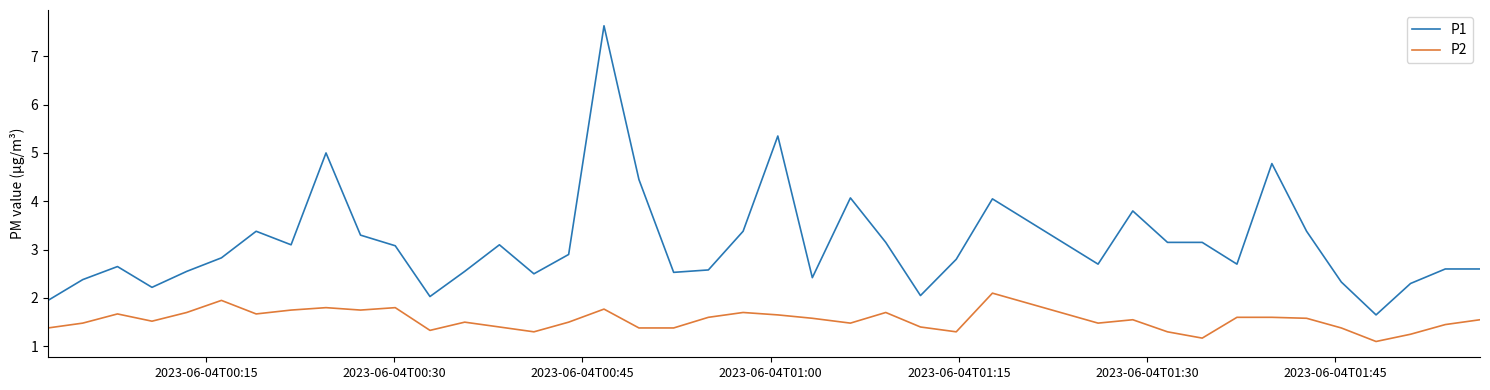

List the series in order of their peak value, highest first.

P1, P2